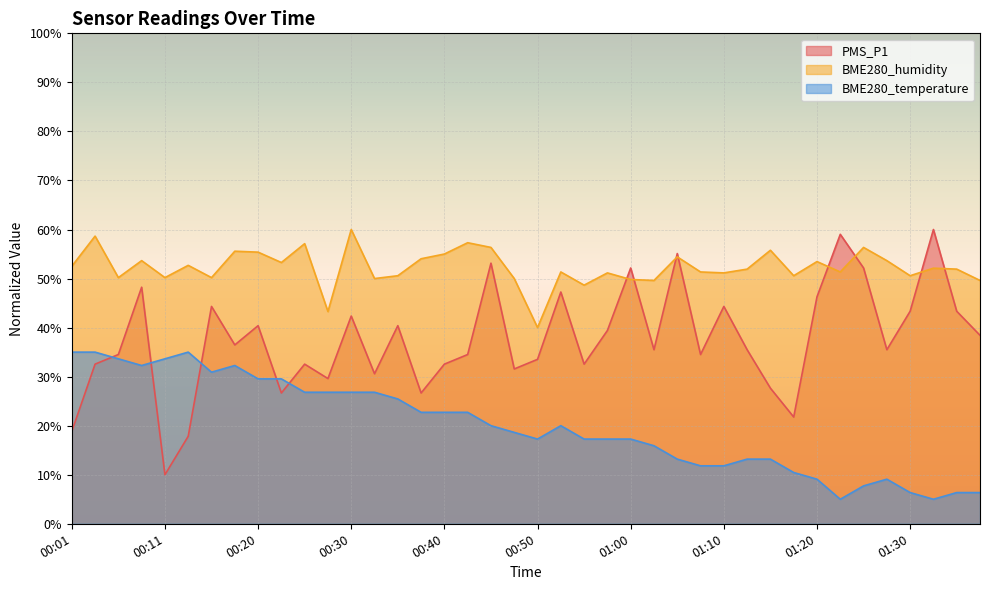

At which category does PMS_P1 reach its first local valley?

00:11